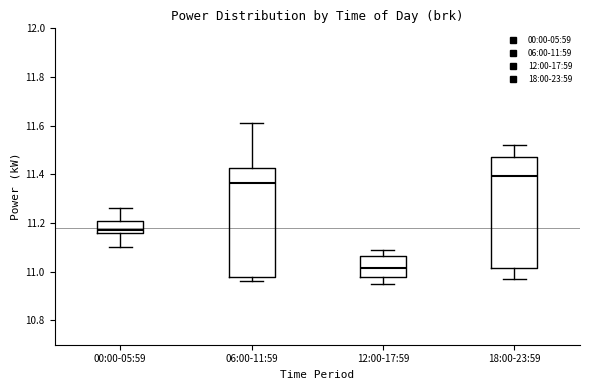

Which box has the lowest median line?

12:00-17:59